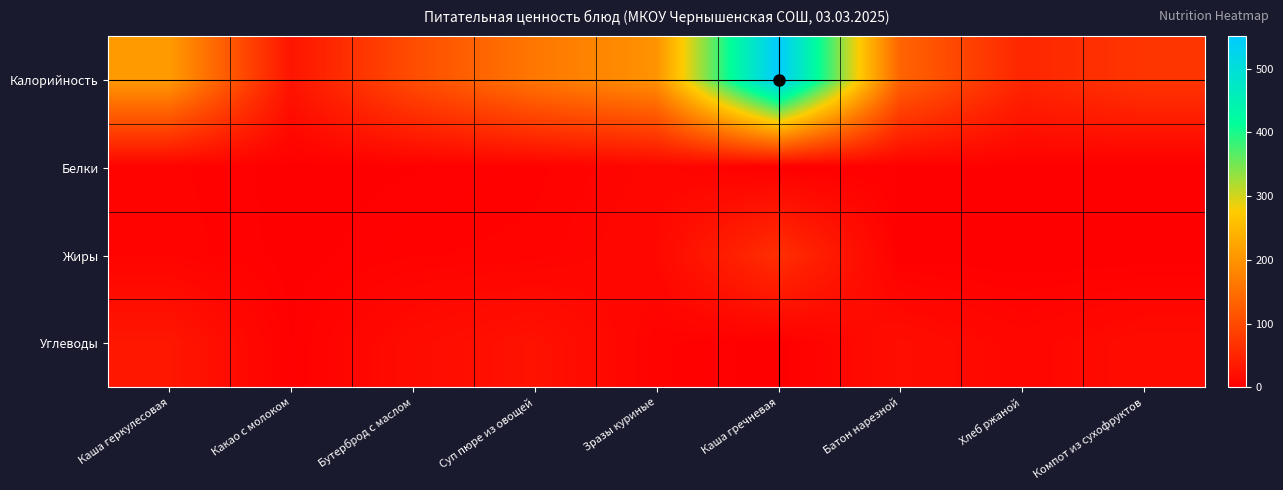

Which series changed the most between Какао с молоком and Хлеб ржаной?

Калорийность